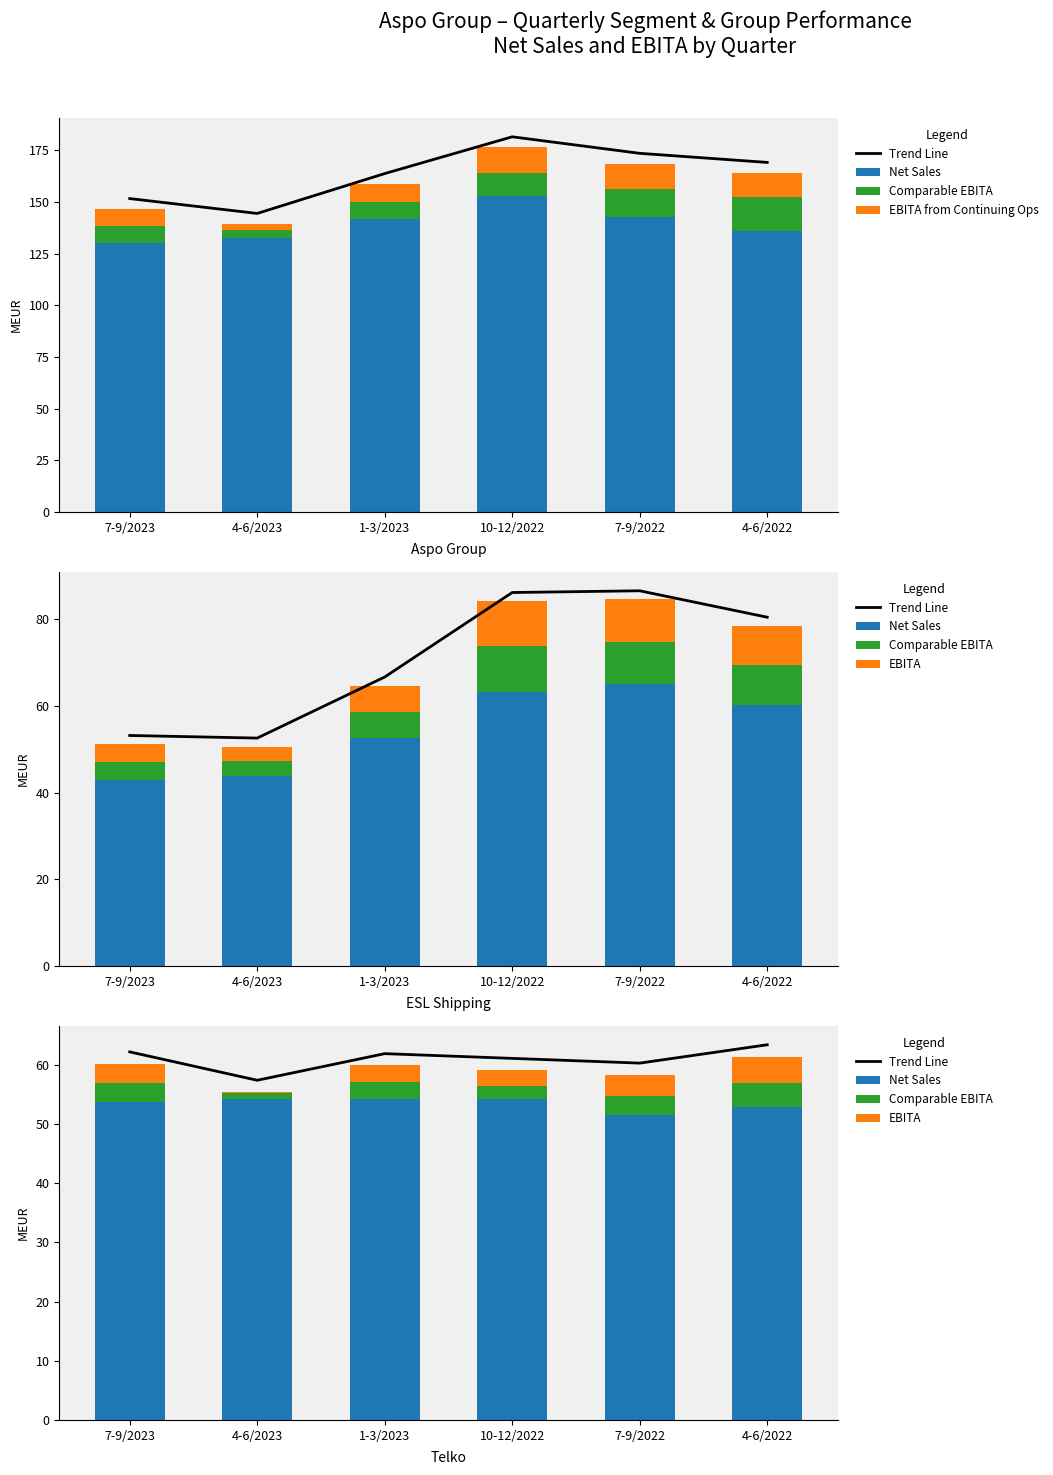

What are all the series names shown in the legend?

Trend Line, Net Sales, Comparable EBITA, EBITA from Continuing Ops, EBITA